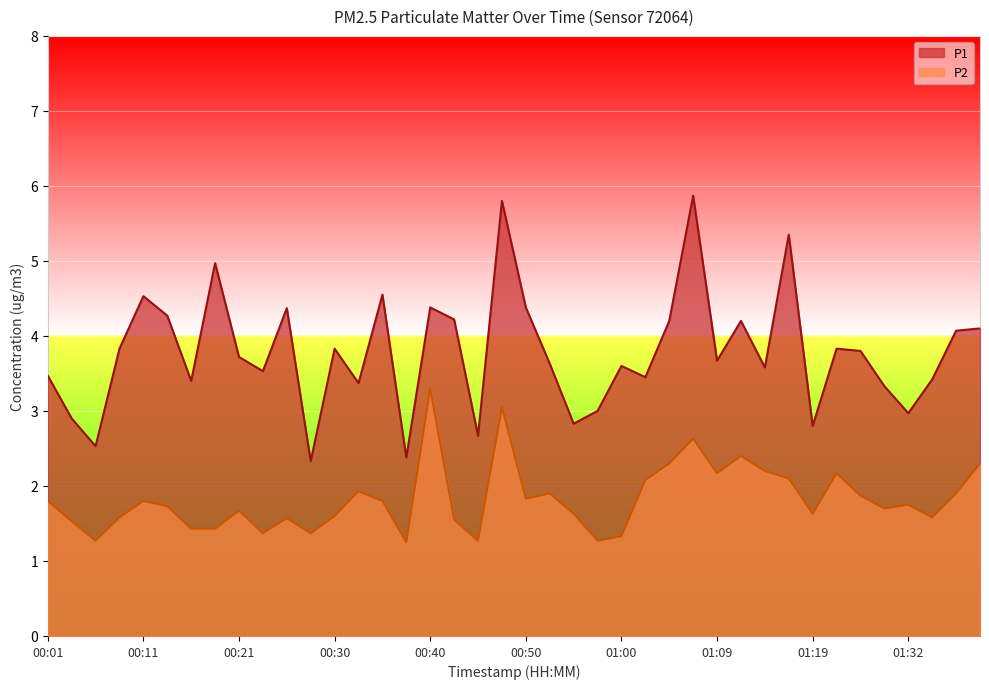

True or false: P1 has more than 2 interior local peaks.

True